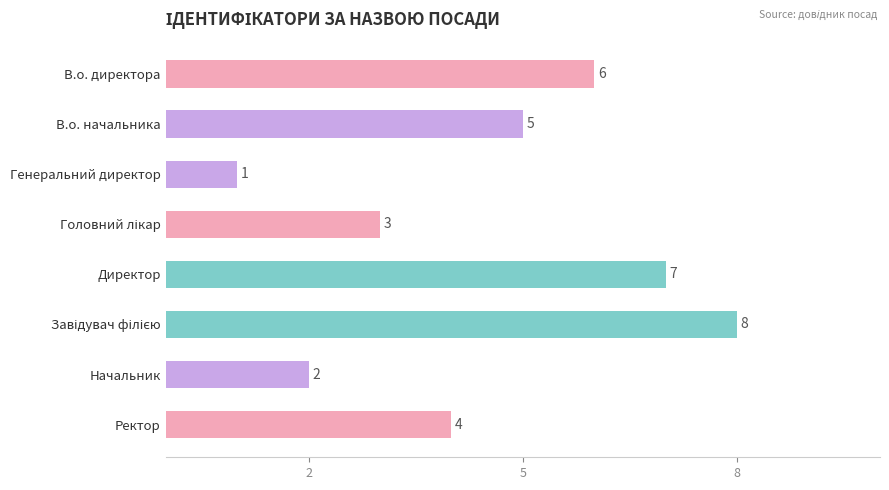

Which label corresponds to the smallest value in the chart?

Генеральний директор